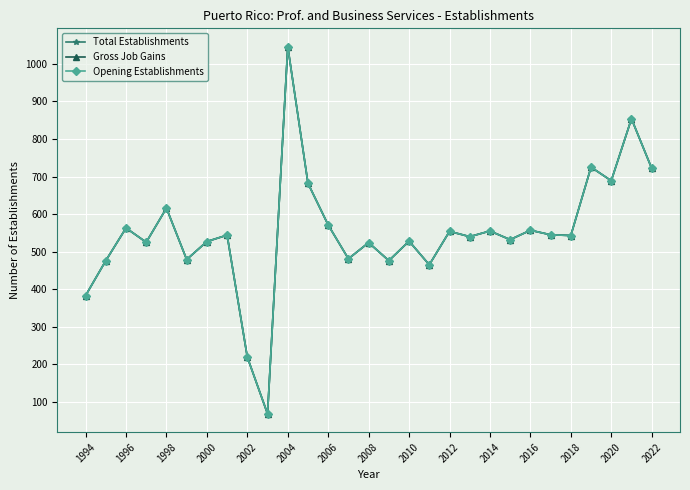

List the series in order of their peak value, lowest first.

Total Establishments, Gross Job Gains, Opening Establishments